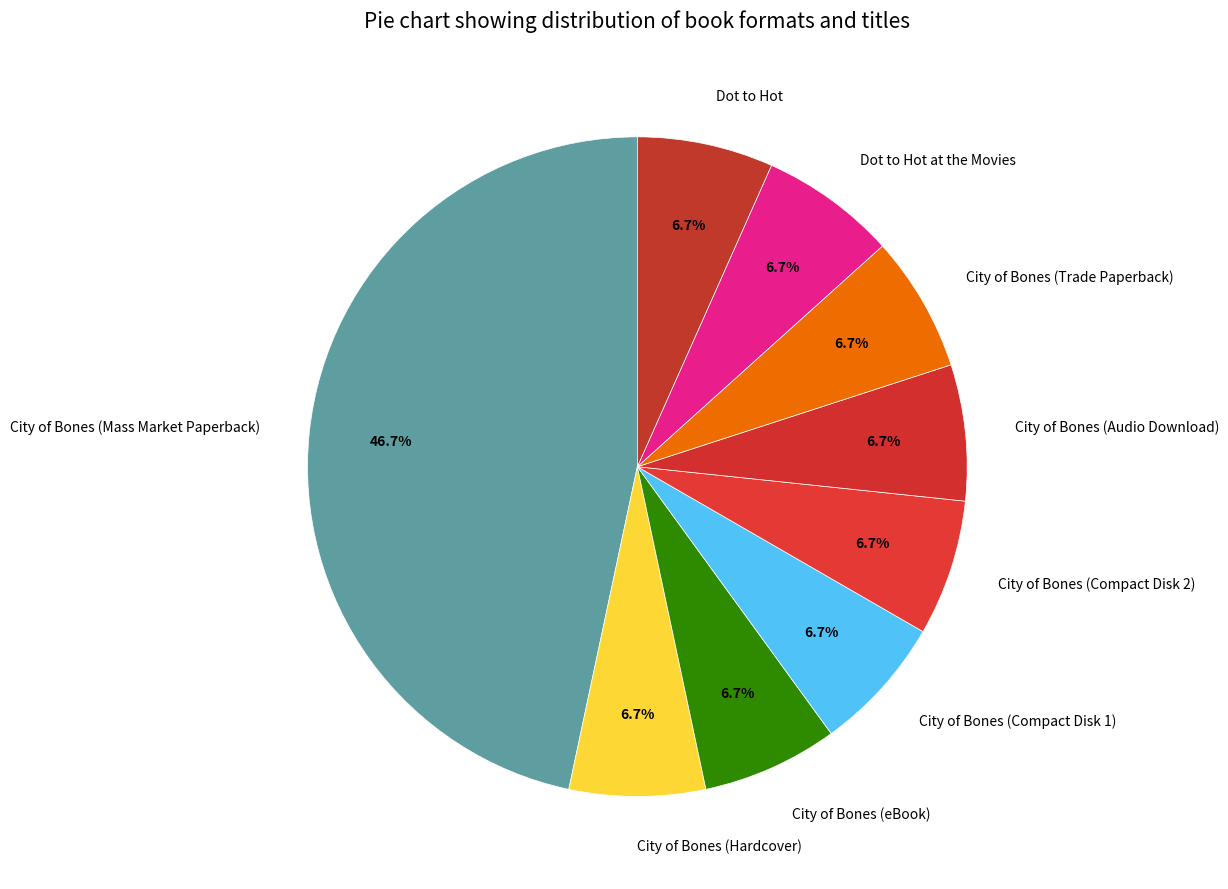

Which slice is the largest?

City of Bones (Mass Market Paperback)